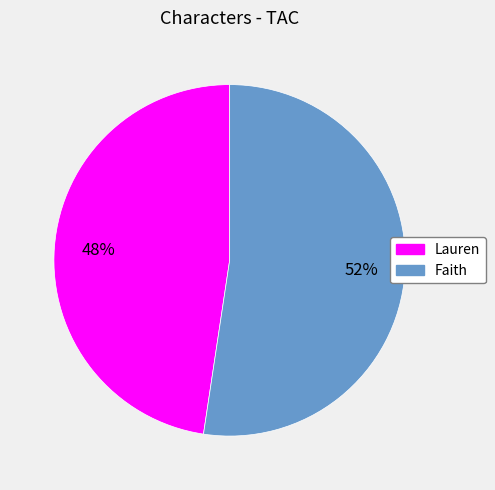

Rank the categories by value from lowest to highest.

Lauren, Faith